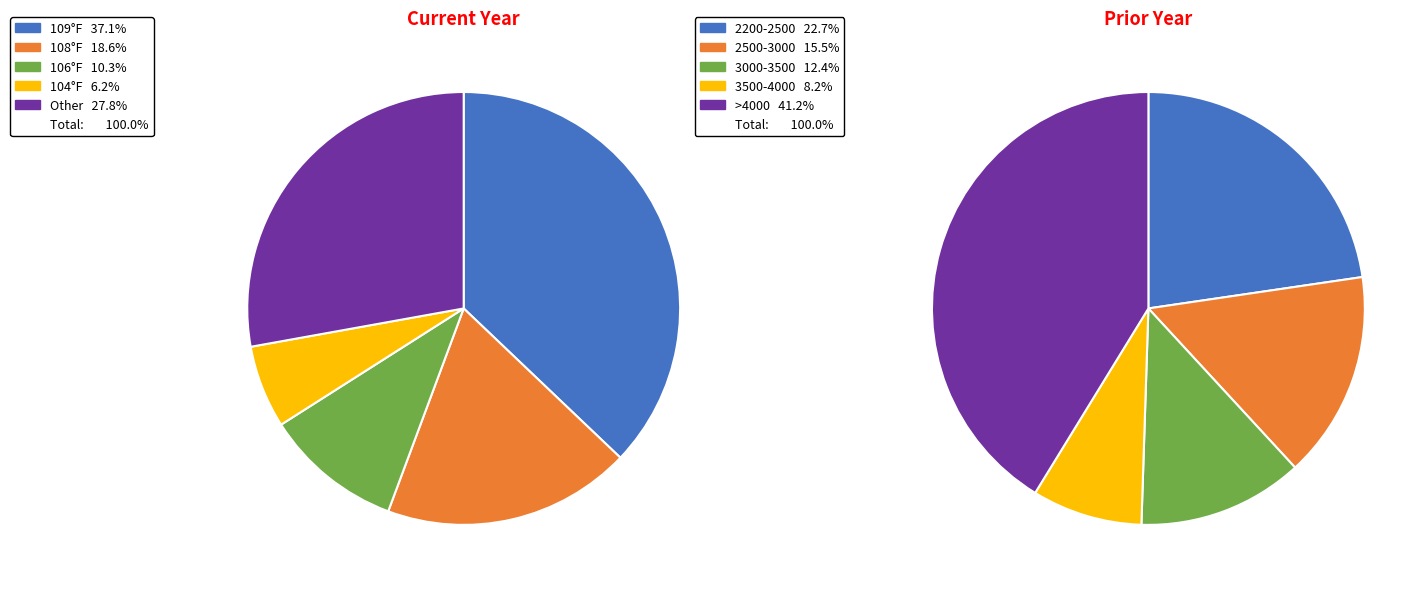

Which slice is the smallest?

Gear 3 (IAT 104°F)